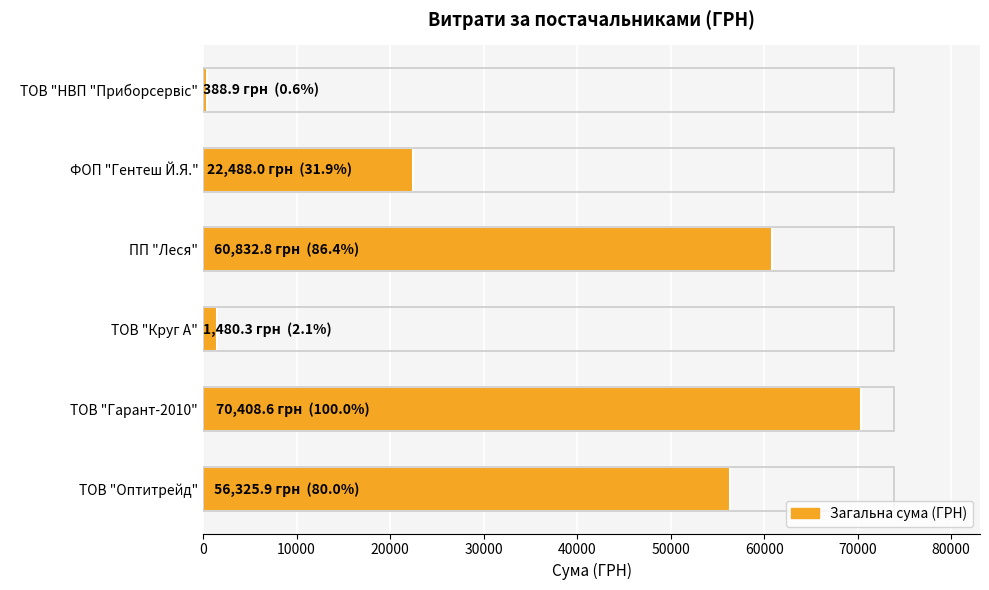

Which category has the highest value across all series?

ТОВ "Гарант-2010"